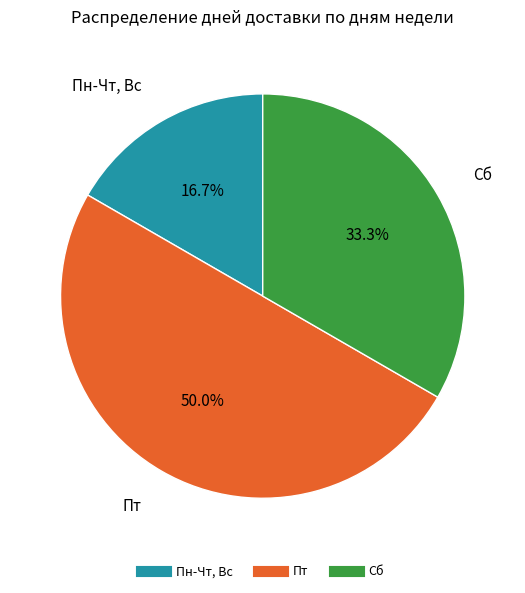

True or false: Пн-Чт, Вс accounts for 2% of the total.

False